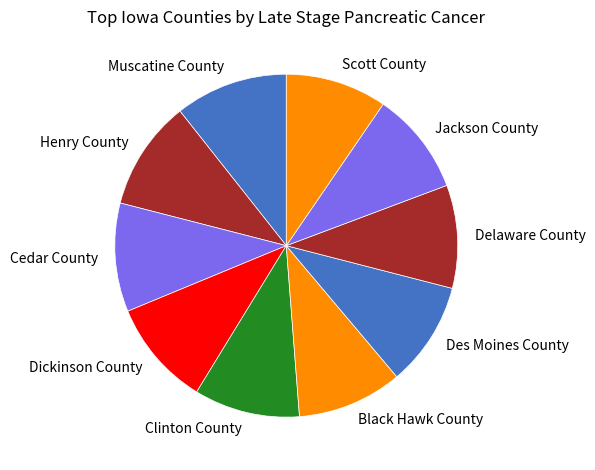

Is the sum of Scott County and Henry County greater than half?

No